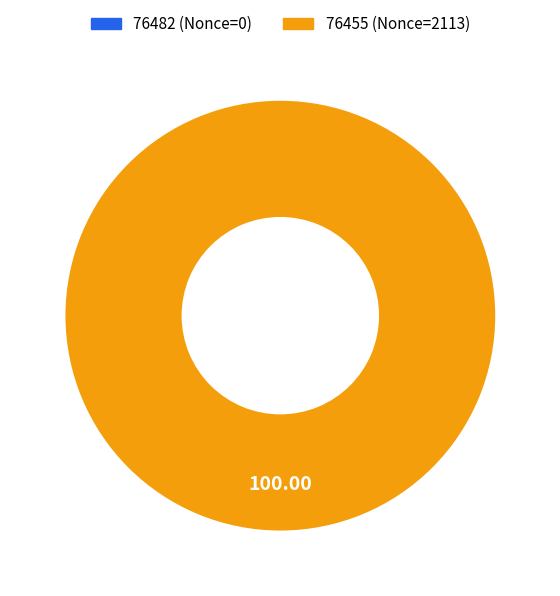

True or false: 76455 accounts for 100% of the total.

True